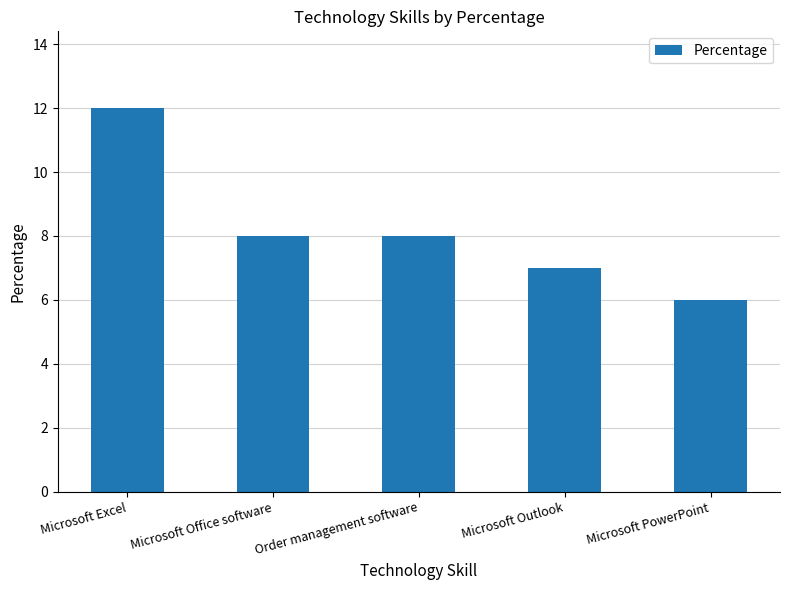

Are the bars horizontal?

No